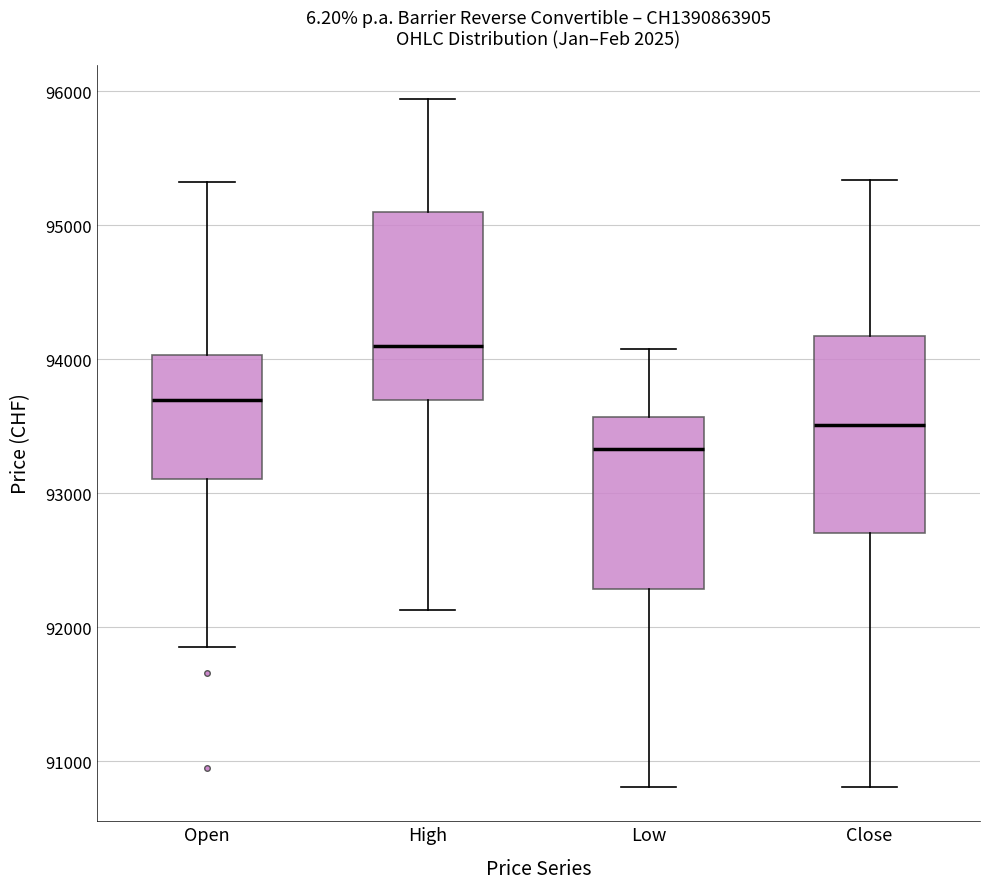

Which box's median line is the highest?

High